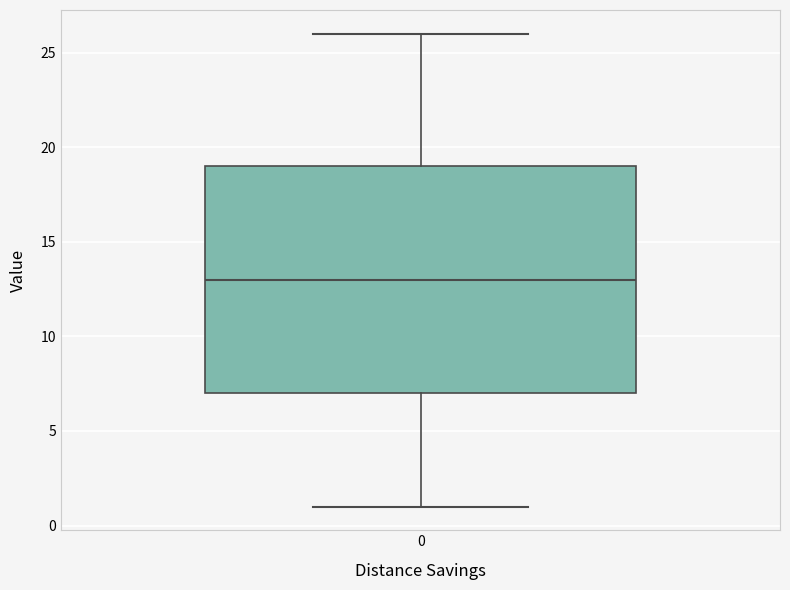

Read this box plot against the y-axis: the position of the median line, the range covered by the box, and the ends of both whiskers. The values are not printed on the chart, so give them approximately, as read against the axis.

median 13, box 7 to 19, whiskers 1 to 26